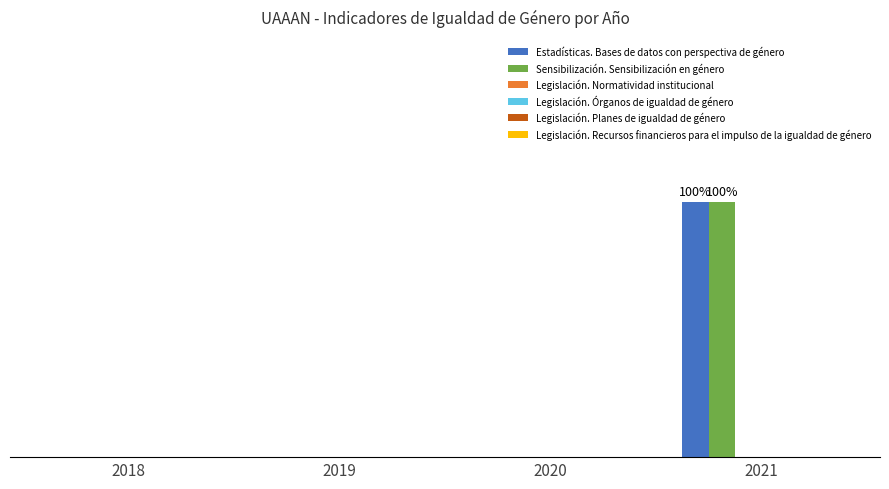

Which series has the widest spread of values?

Estadísticas. Bases de datos con perspectiva de género